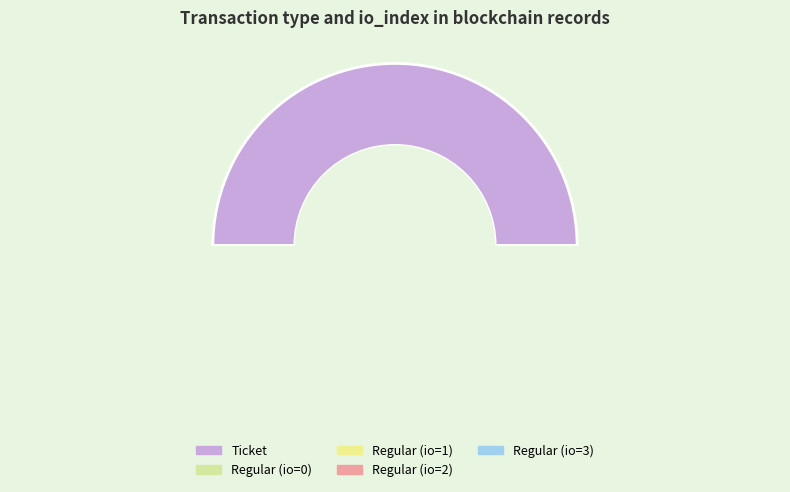

What percentage is NOT represented by Regular (io=2)?

87.5%